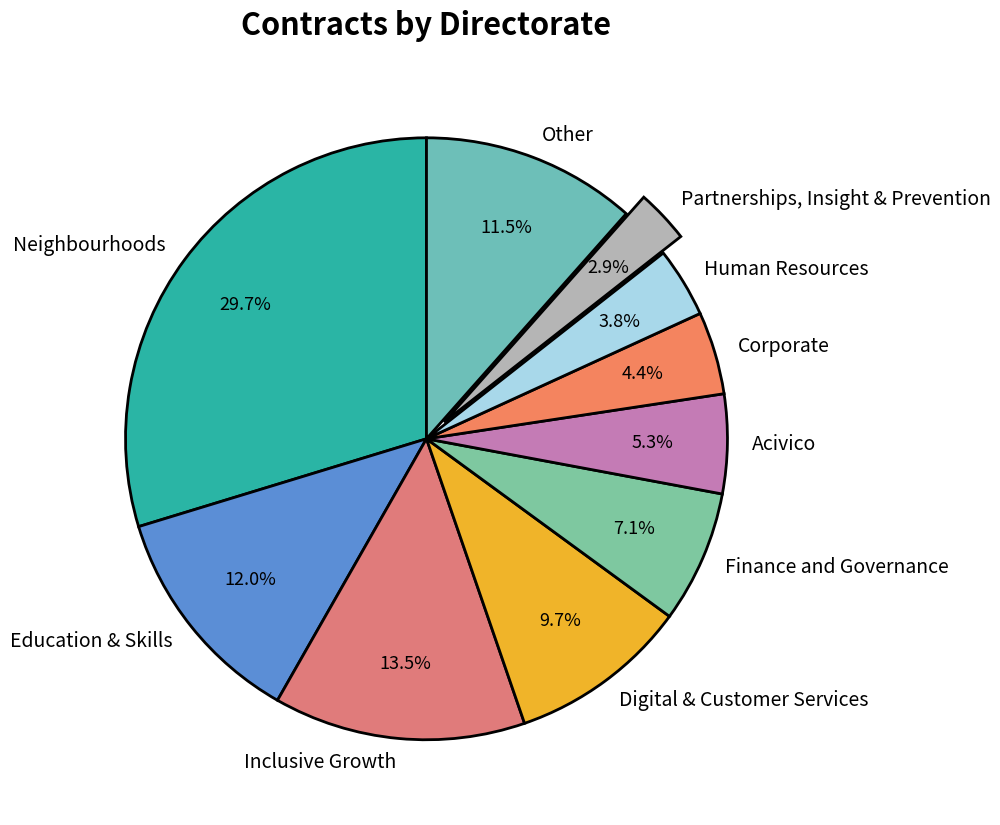

What is the largest slice in the pie chart?

Neighbourhoods